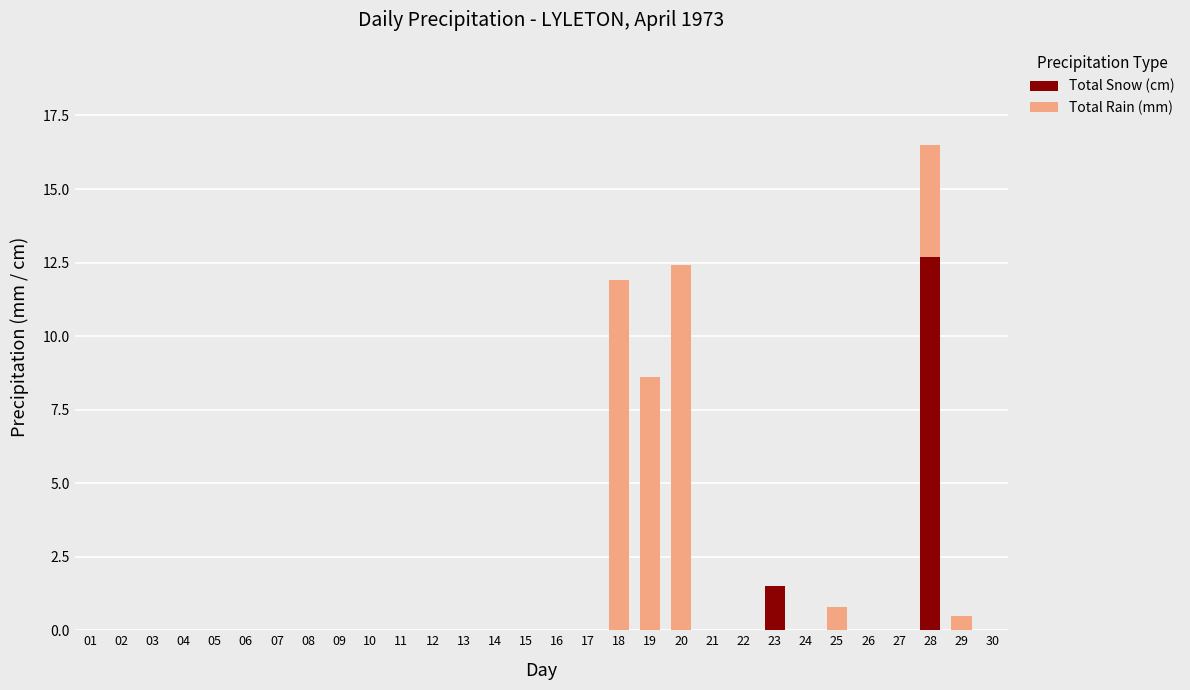

Is it true that Total Snow (cm) equals 0.0 at 24?

True